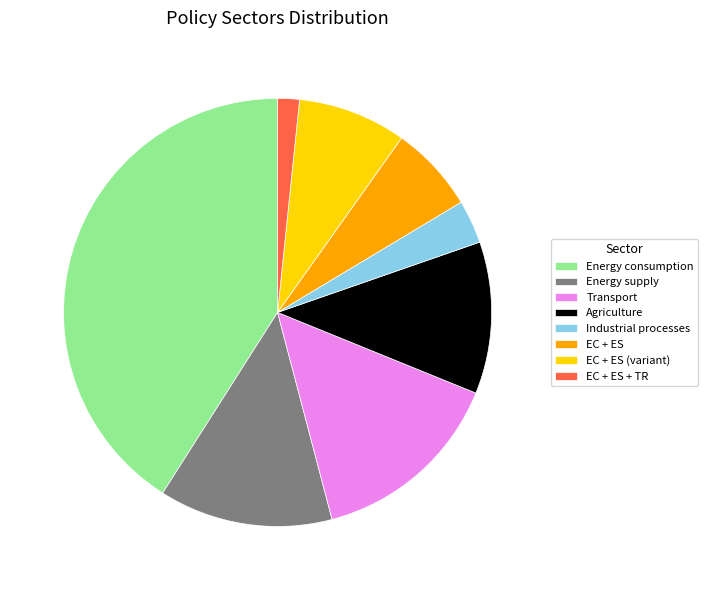

Is there any slice that represents more than half of the pie?

No